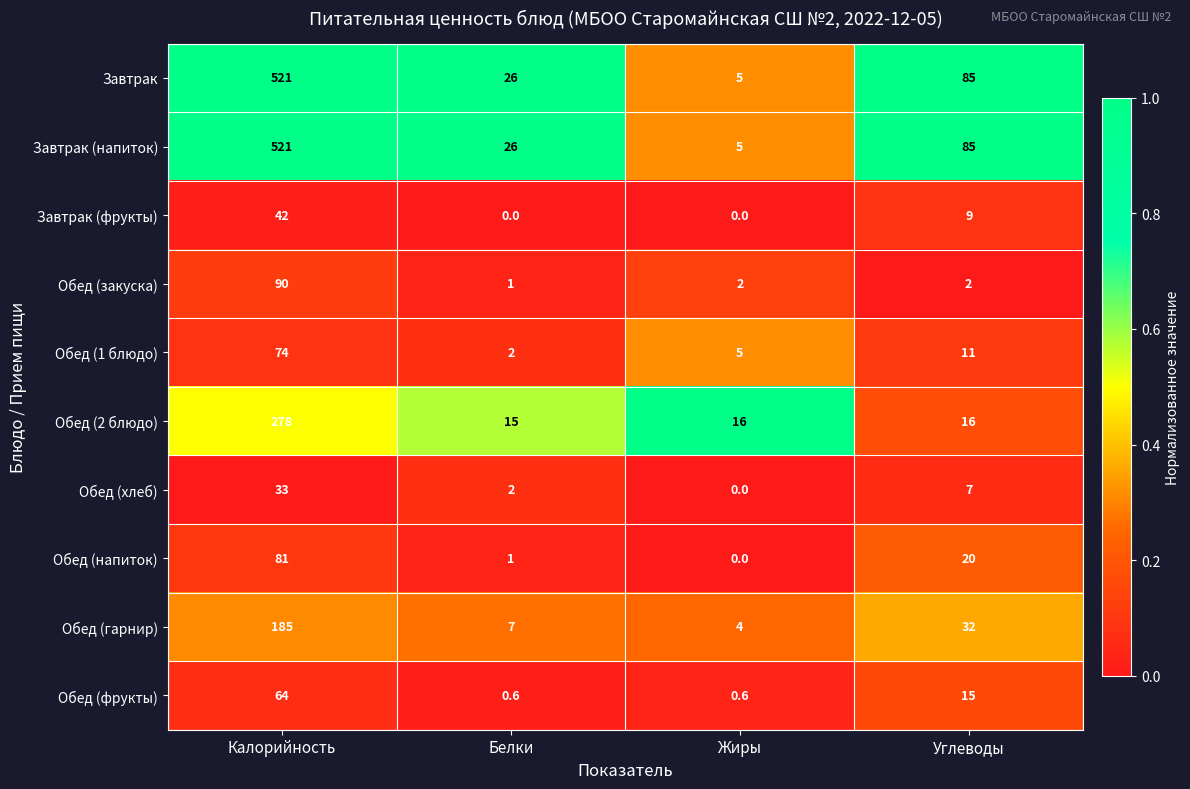

Is it true that Обед (2 блюдо) equals 278.0 at Калорийность?

True